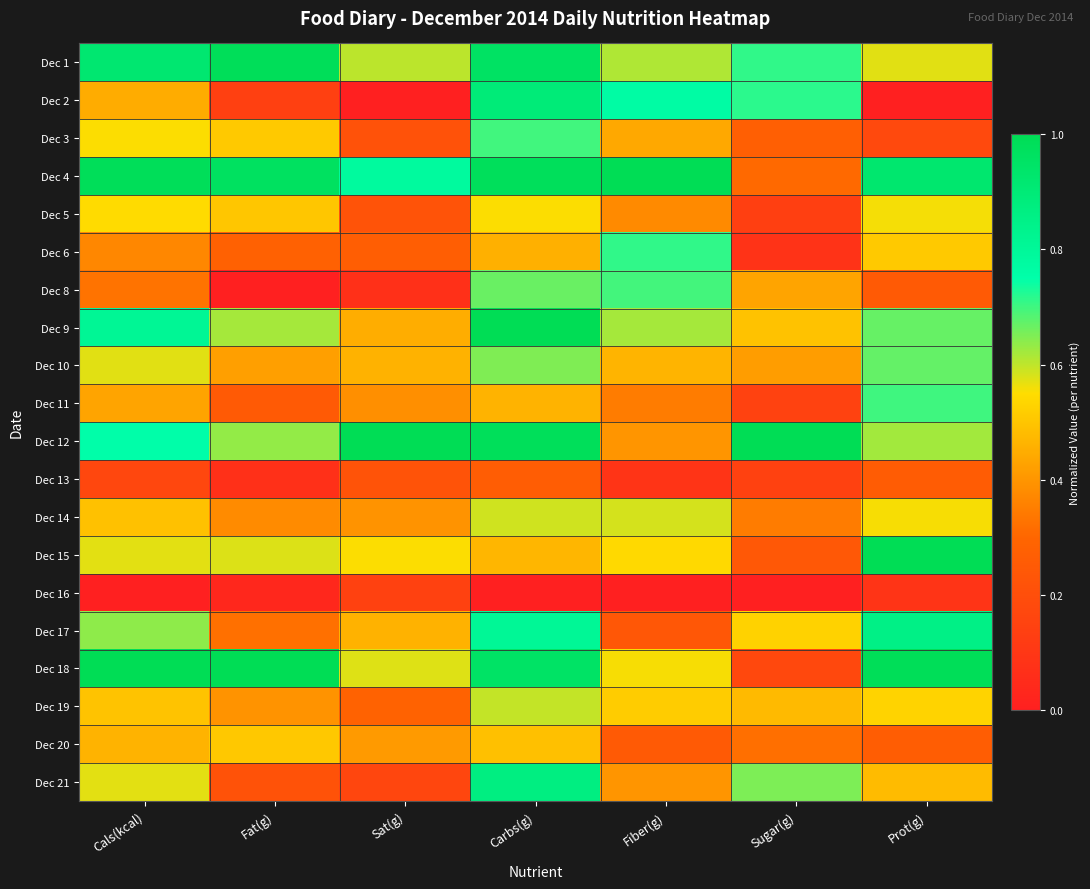

What is the spread (max minus min) of values at Cals(kcal)?

1.0